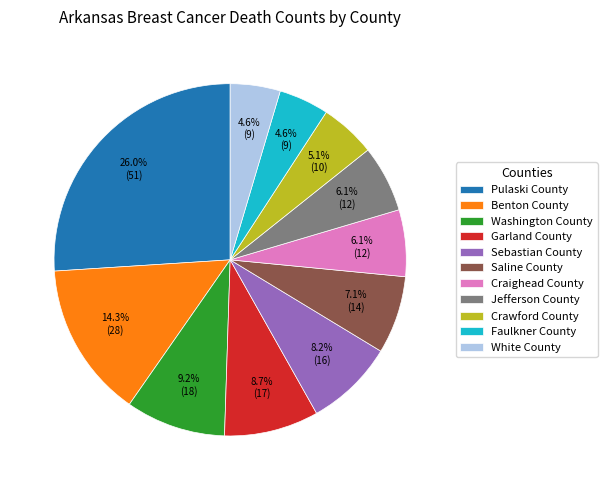

Does Craighead County account for over 50% of the chart?

No